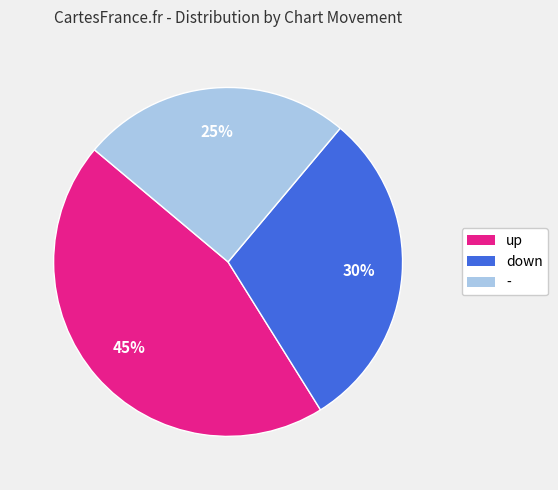

To the nearest percent, what is the average slice percentage?

33%